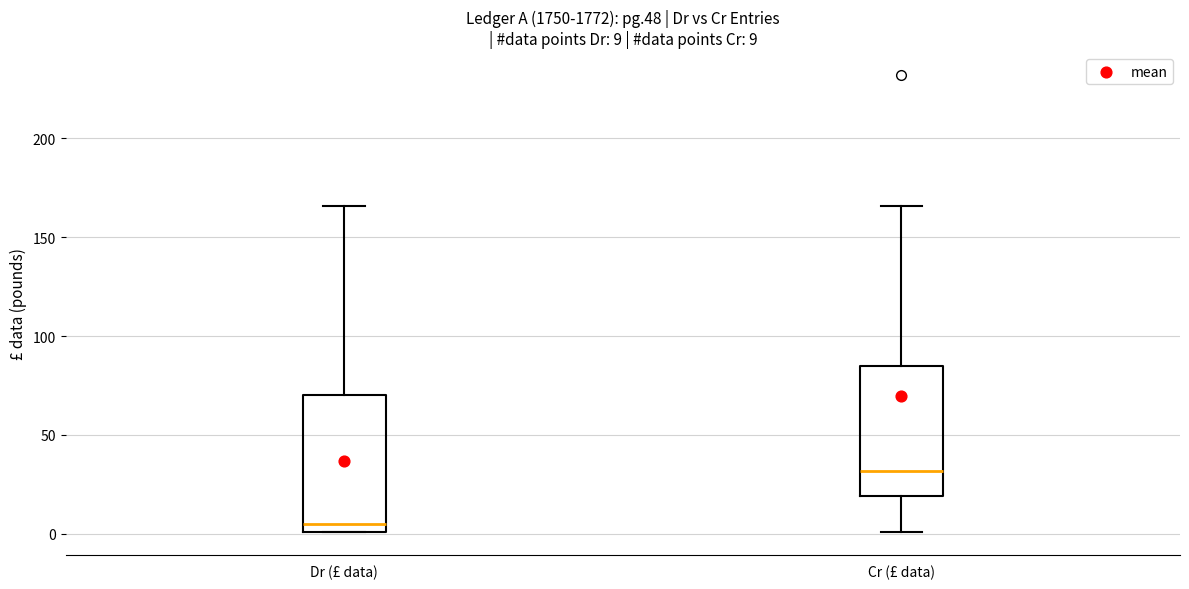

Which box's median line is the lowest?

Dr (£ data)